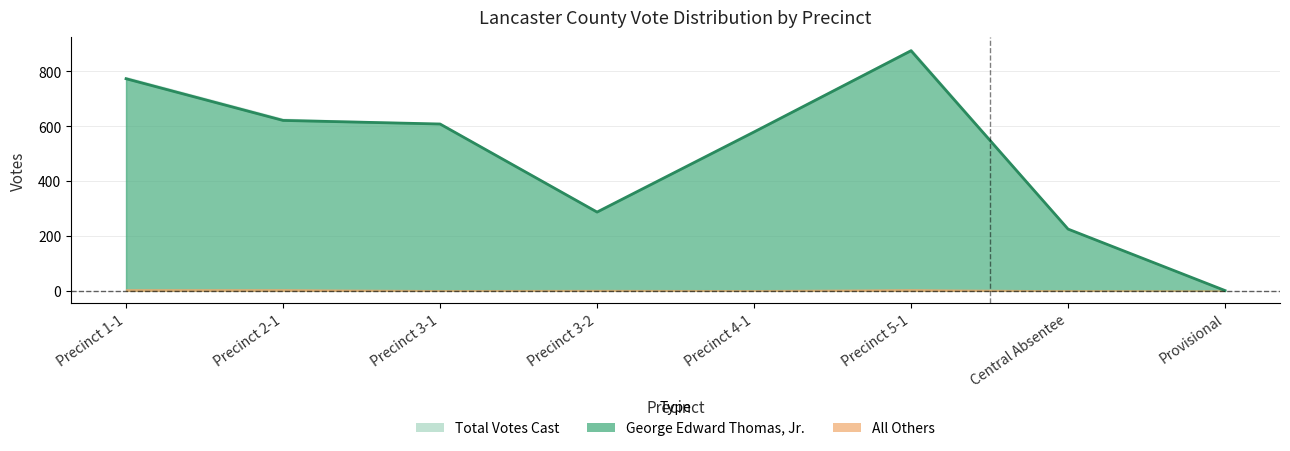

What position from the right is Precinct 3-2?

5